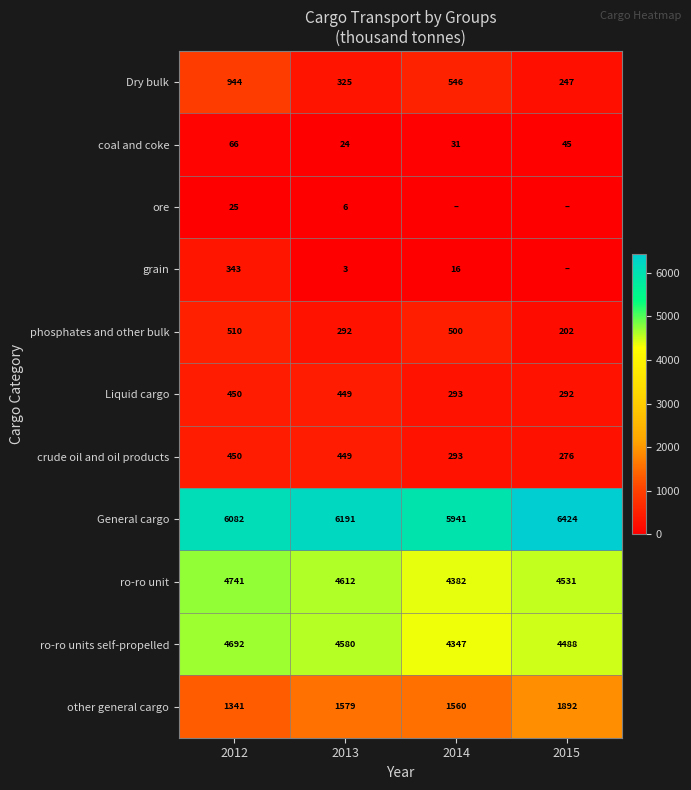

At which label is General cargo closest to 6182?

2013